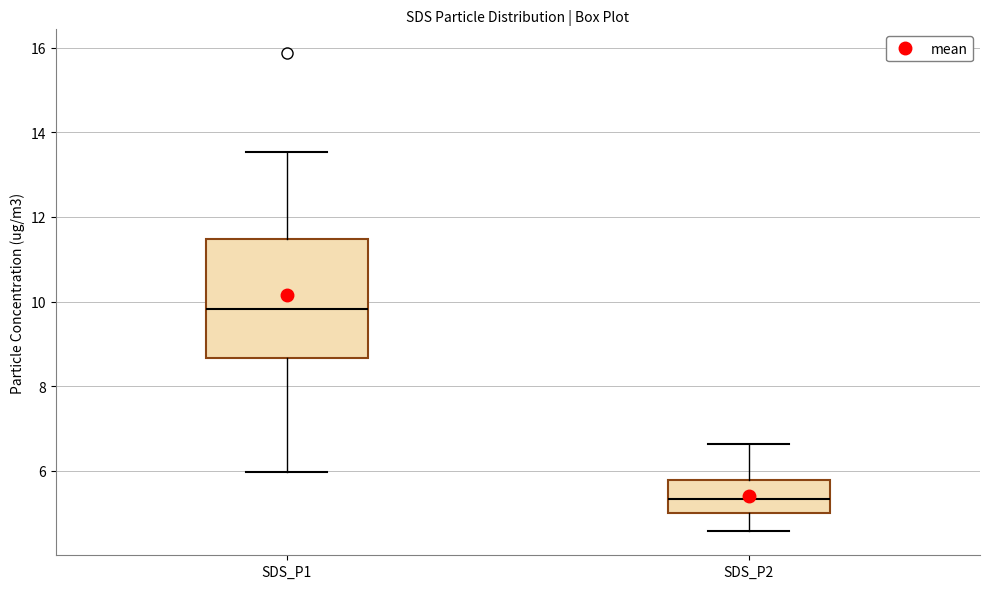

Reading left to right, read every box against the y-axis: the position of its median line, the range the box covers, and the ends of its whiskers. The values are not printed on the chart, so give them approximately, as read against the axis.

SDS_P1: median 9.8, box 8.6 to 11.4, whiskers 6.0 to 13.6
SDS_P2: median 5.4, box 5.0 to 5.8, whiskers 4.6 to 6.6